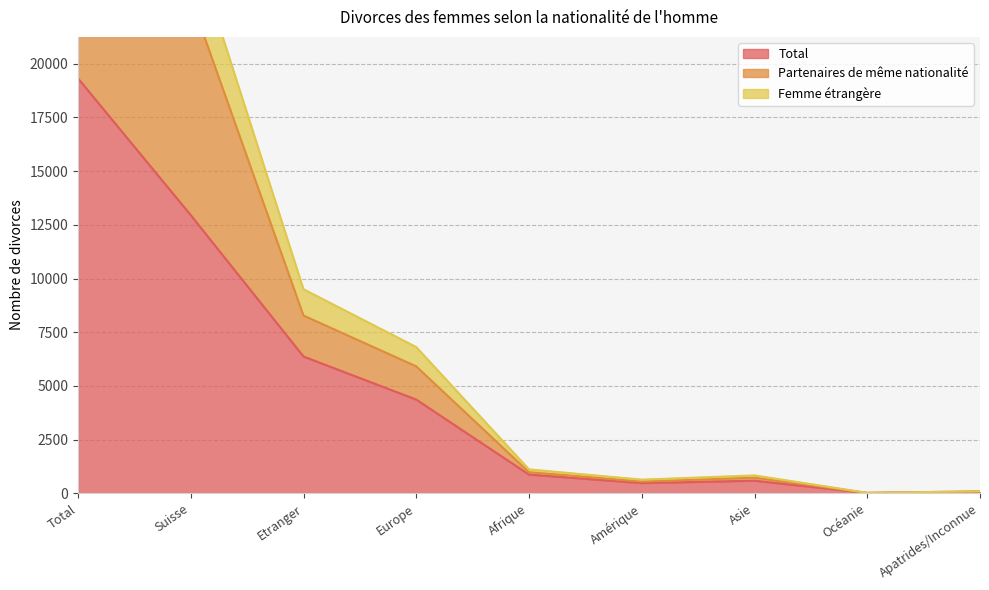

What is the spread (max minus min) of values at Amérique?

157